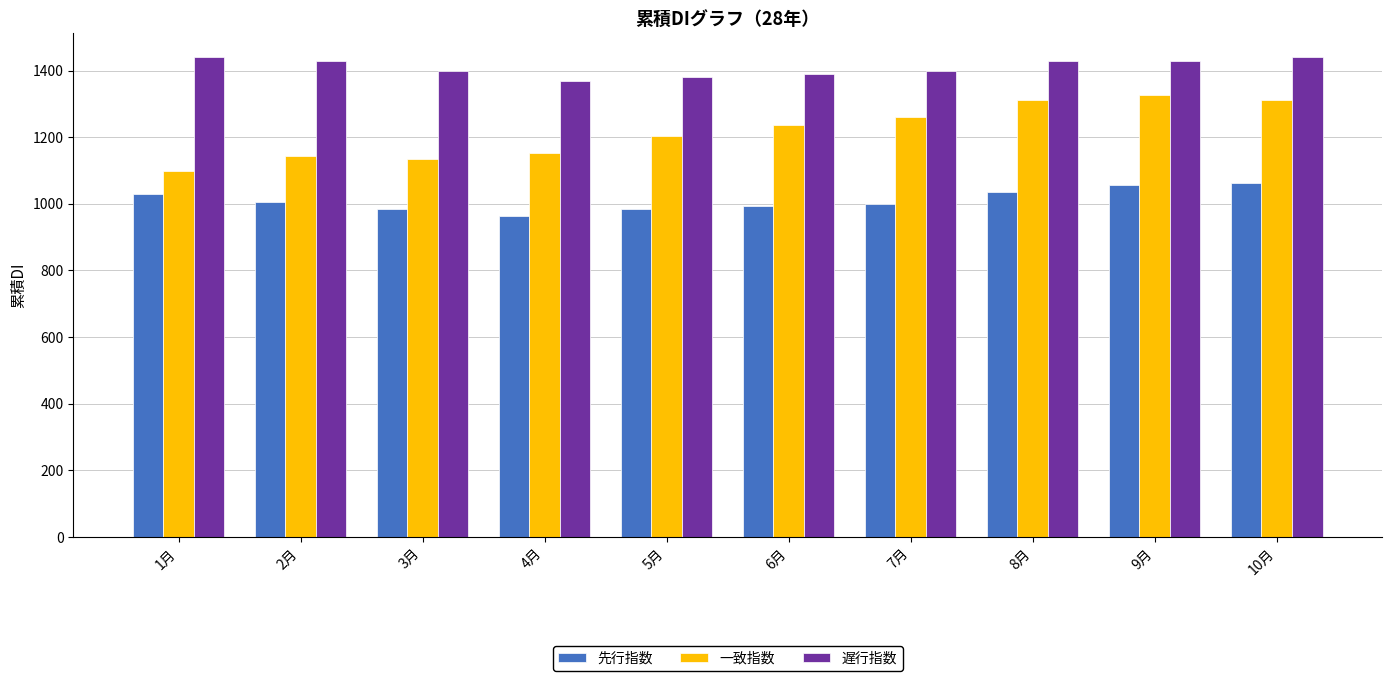

What position from the right is 9月?

2